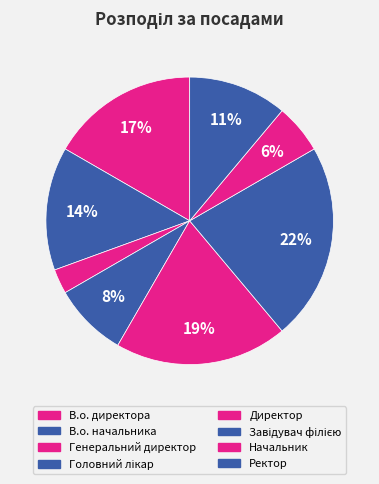

How many slices are in this pie chart?

8